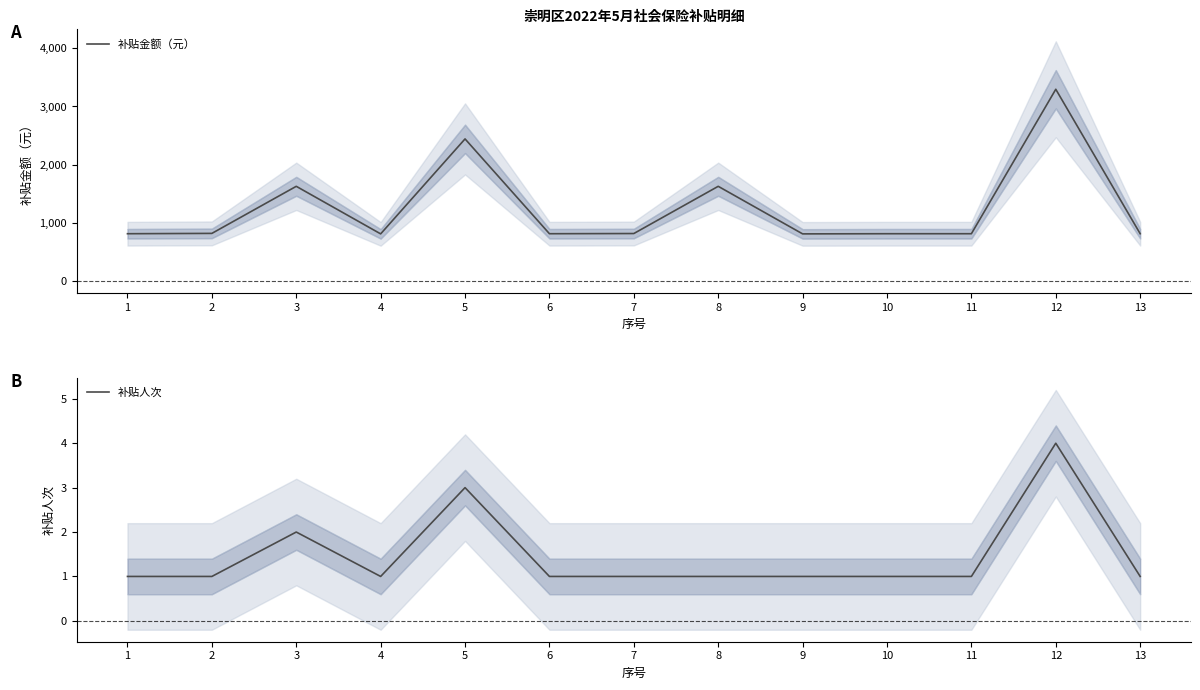

Is it true that 补贴人次 equals 0.6 at 7?

False